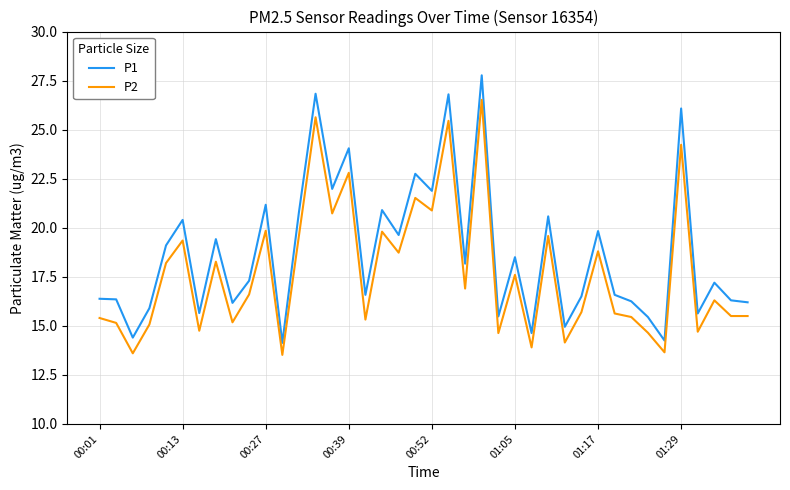

True or false: P1 and P2 intersect in this chart.

False